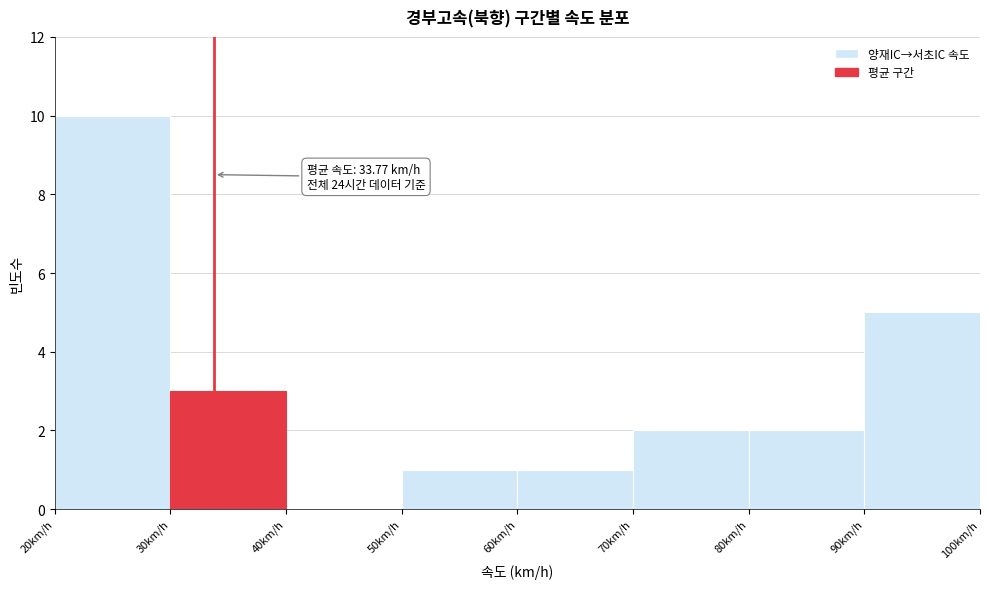

Over which range of the x-axis is the bar tallest?

20 to 30